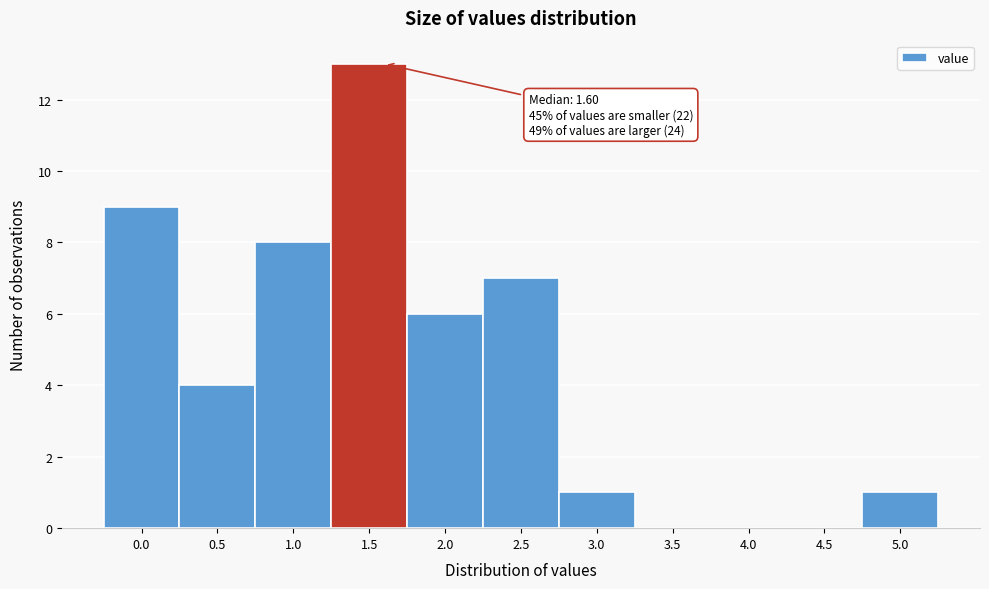

Reading left to right, extract all data points from this chart.

0.0=9	0.5=4	1.0=8	1.5=13	2.0=6	2.5=7	3.0=1	3.5=0	4.0=0	4.5=0	5.0=1